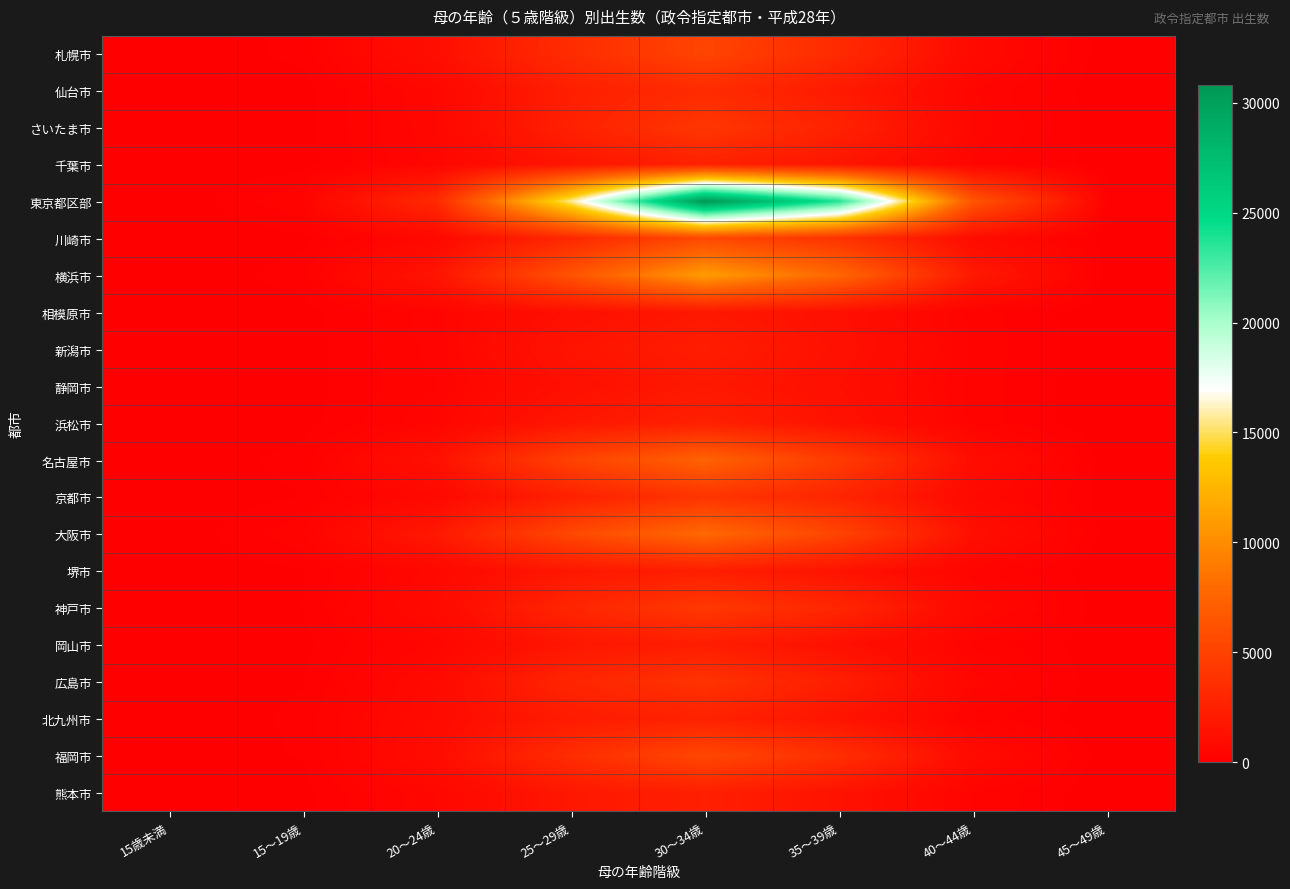

What is the difference between the highest and lowest values at 20～24歳?

2857